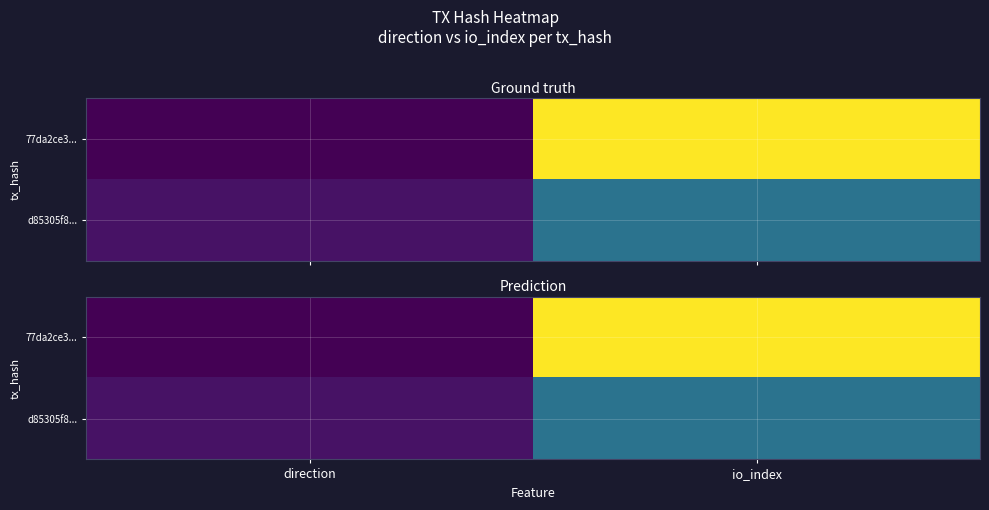

Which series has the widest spread of values?

77da2ce3...